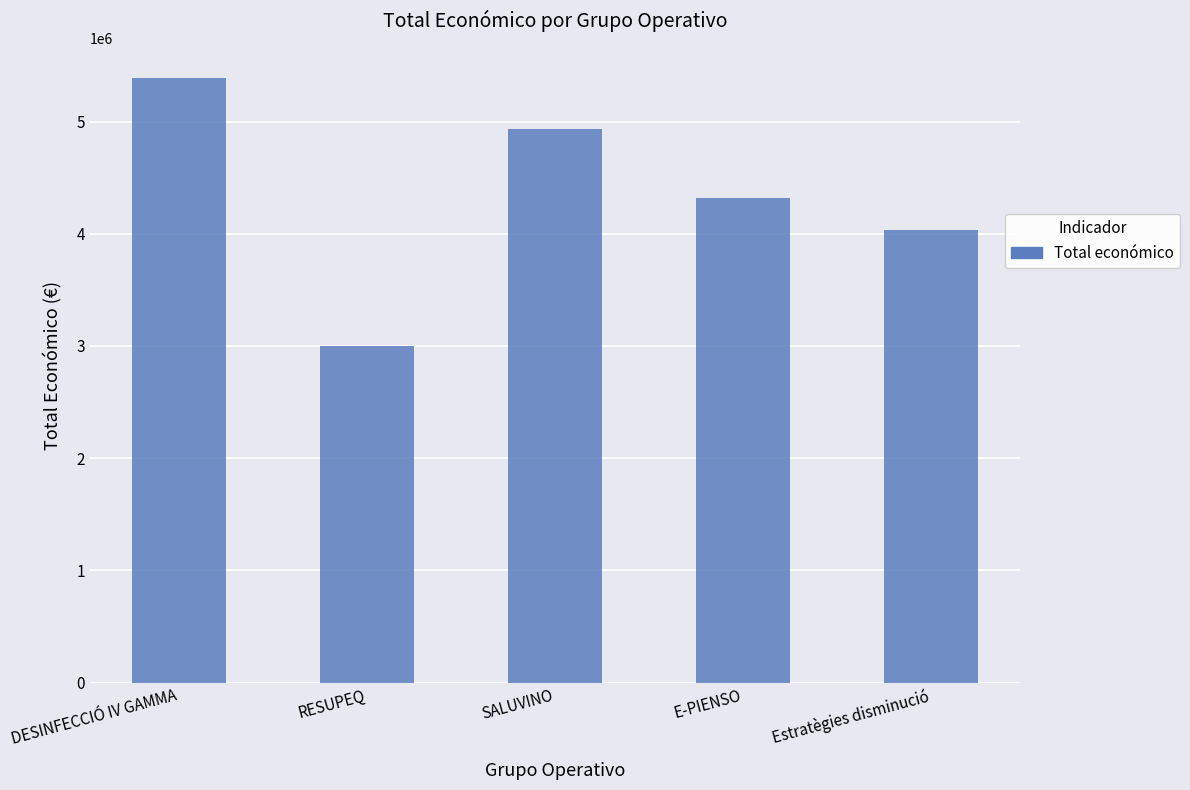

What is the maximum value shown in the chart?

5385177